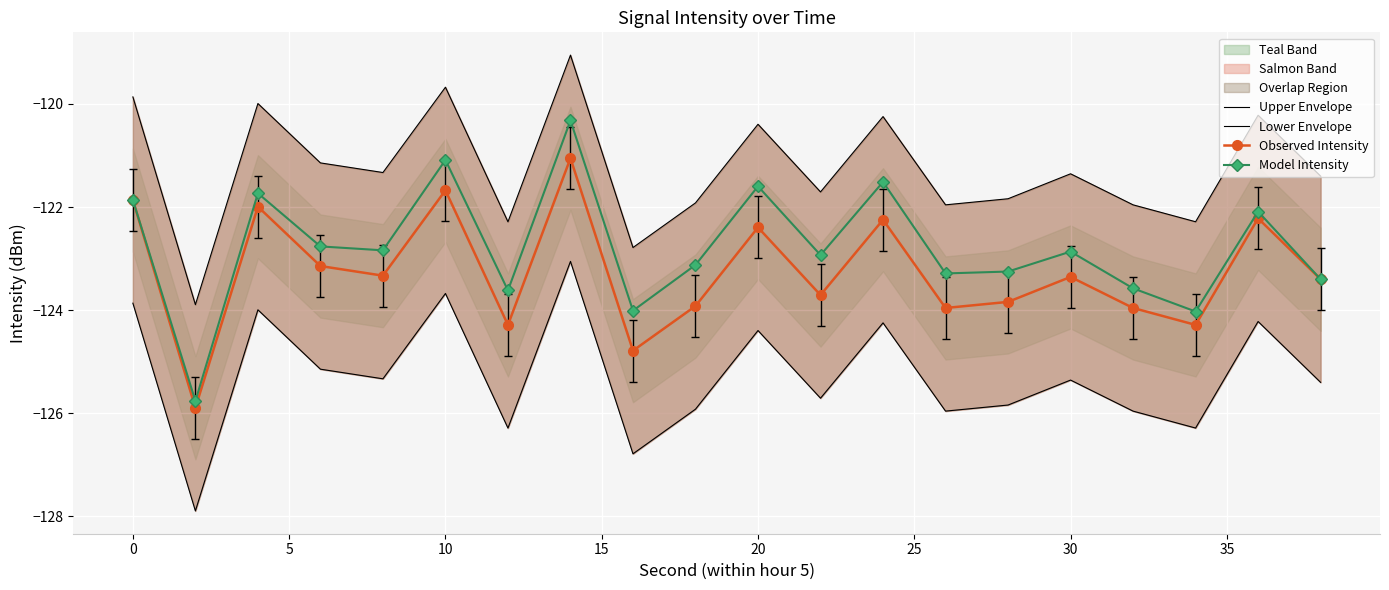

The Model Intensity series shows -121.9 at 0. True or false?

True